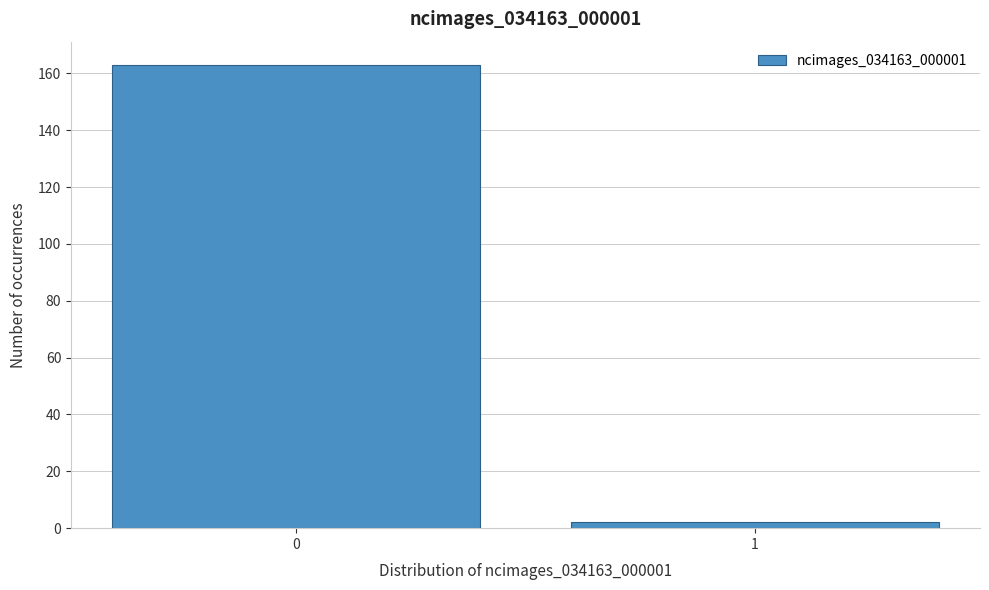

Reading left to right, what are all the values shown in this chart?

163	2